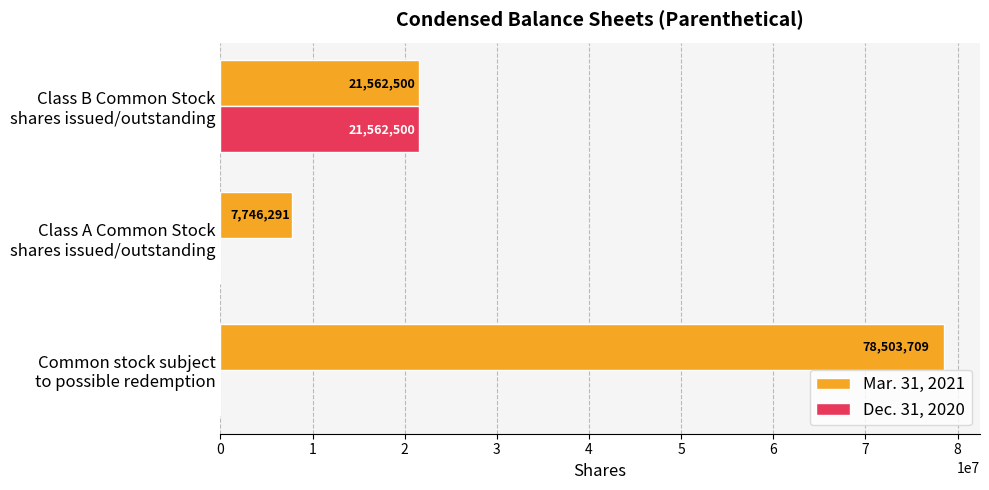

What is the sum of all Mar. 31, 2021 values?

107812500